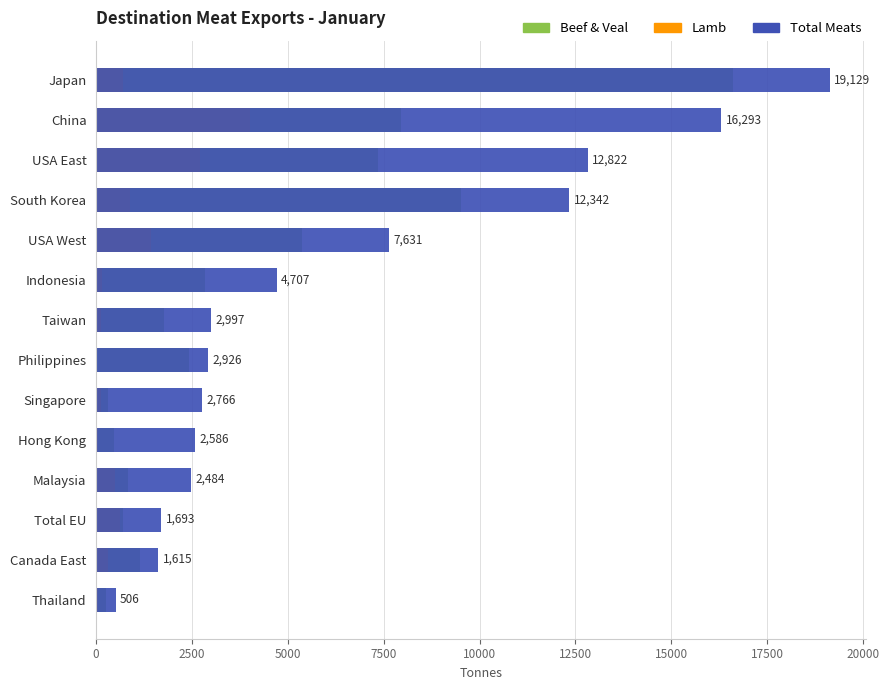

Which has a higher value, China or South Korea?

South Korea